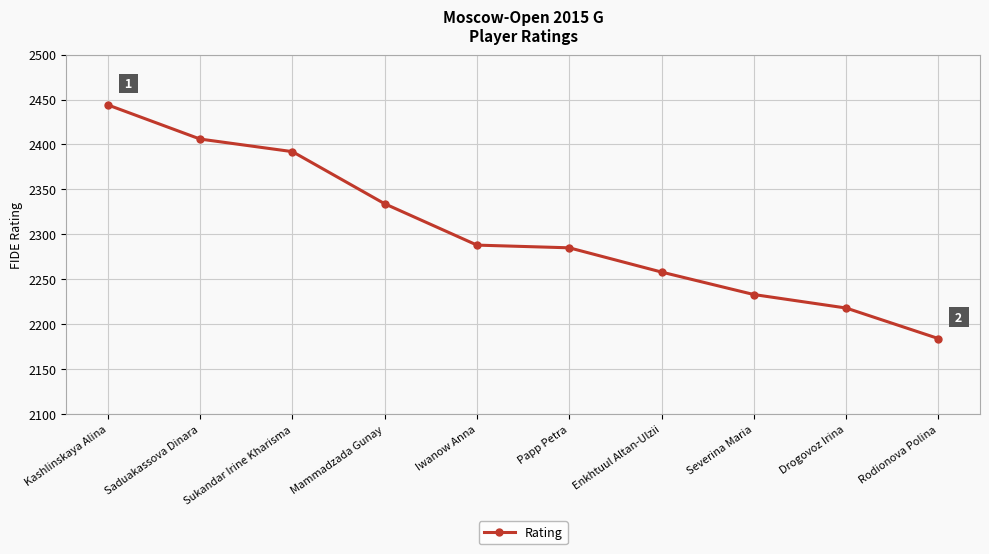

What is the change in value from Iwanow Anna to Drogovoz Irina?

-70